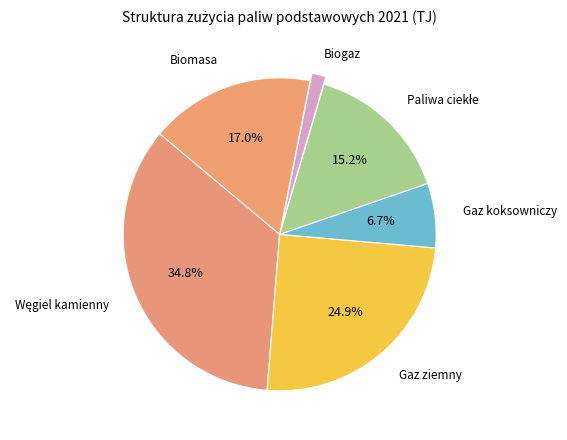

What is the smallest slice in the pie chart?

Biogaz